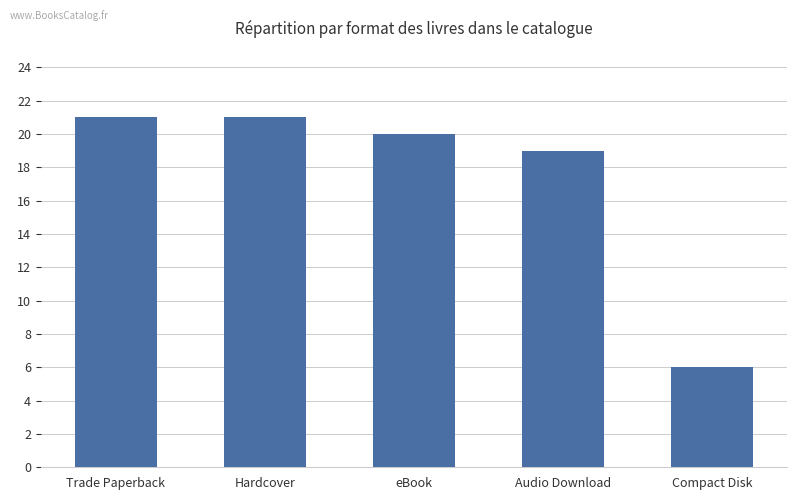

How many data points does each series have?

5